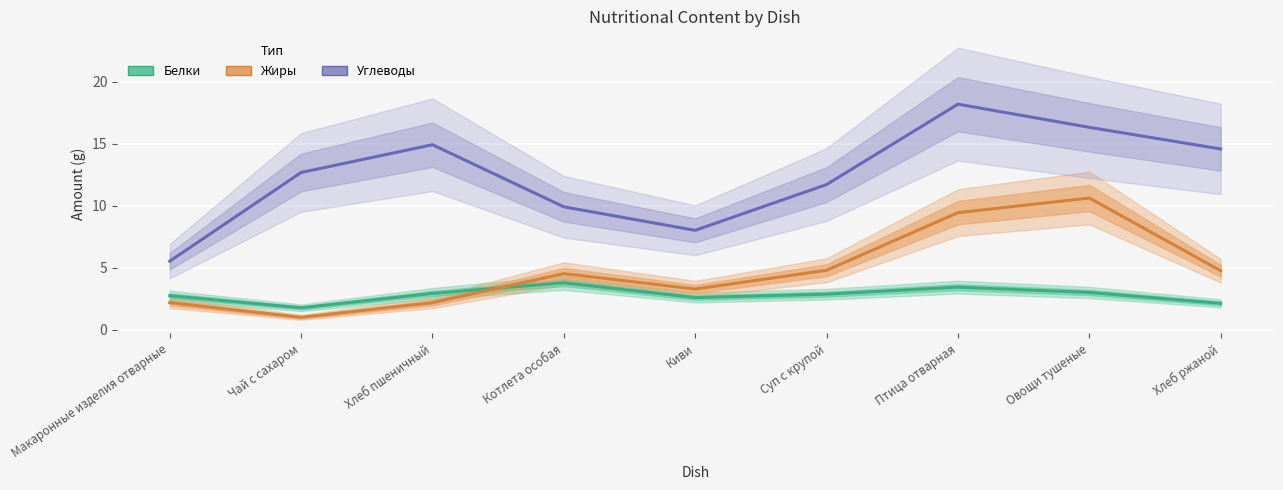

Count the number of categories in the chart.

9